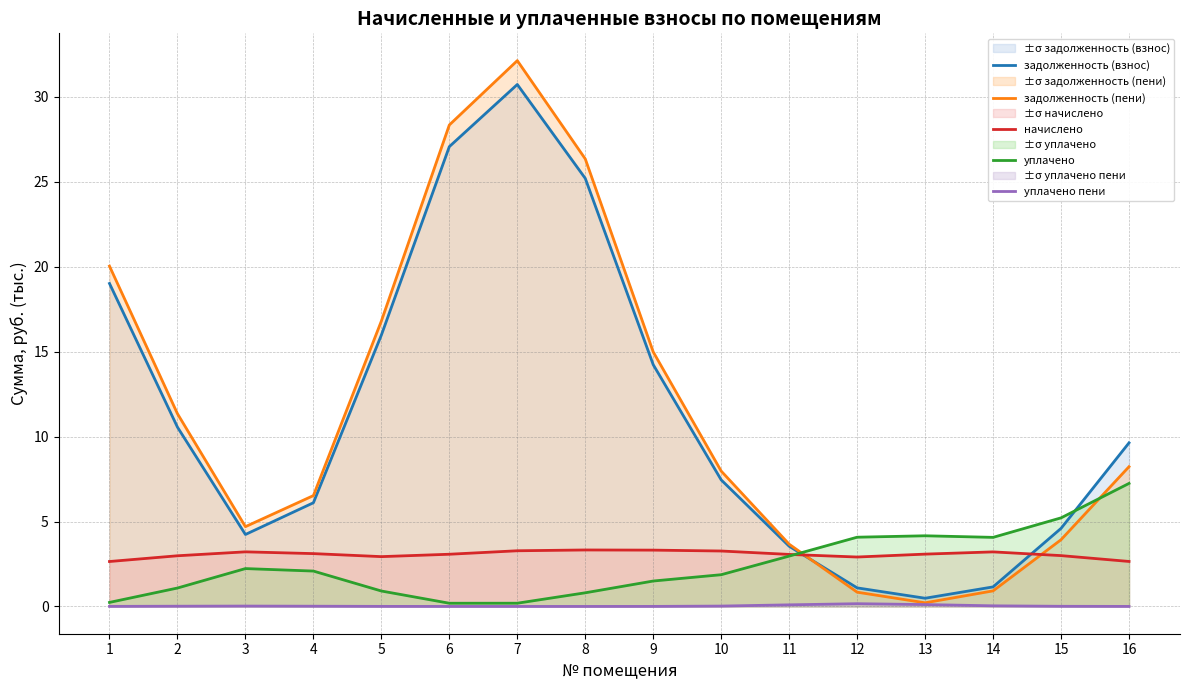

What is the difference between the начислено values at 13 and 8?

0.2